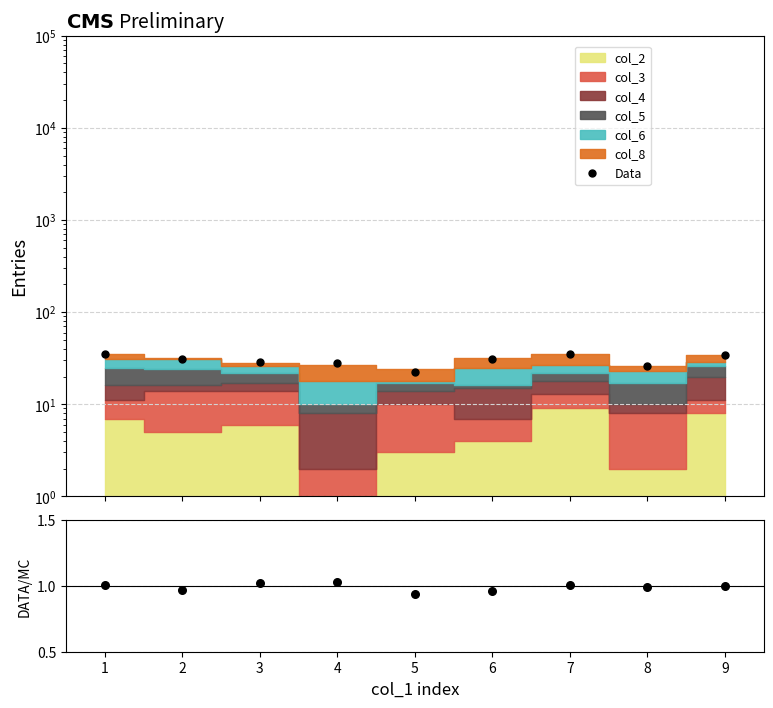

What is the total value across all series at 4?

28.8